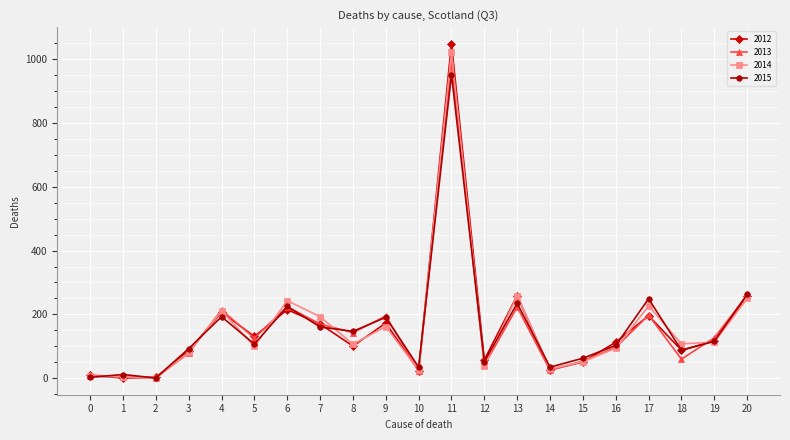

Is the value of 2014 at 15 greater than the value of 2012 at 17?

No